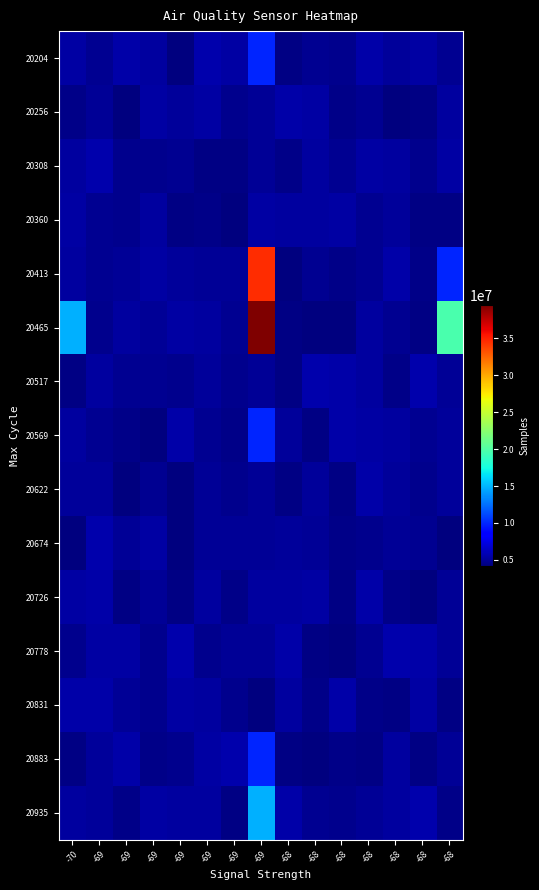

Which series has the largest total across all categories?

20465